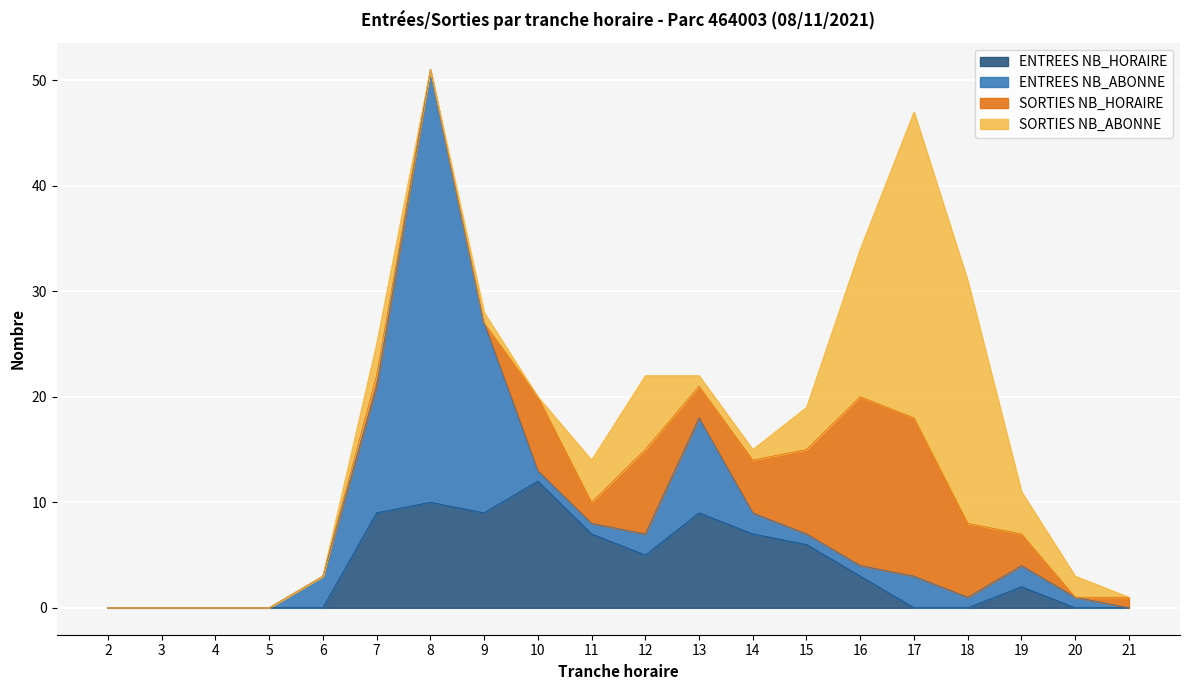

Between which two adjacent categories do SORTIES NB_ABONNE and ENTREES NB_ABONNE first intersect?

10 and 11